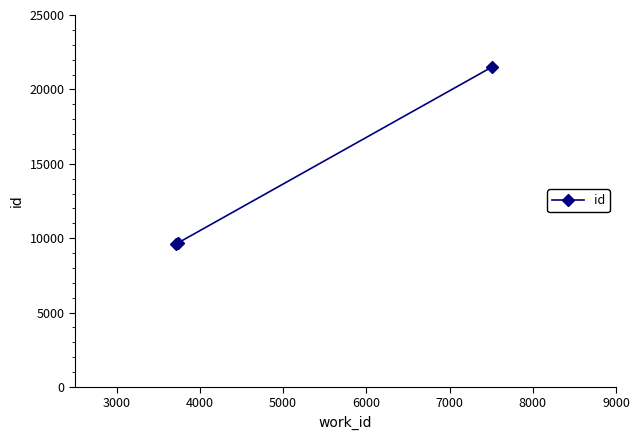

What is the sum of all values?

40764